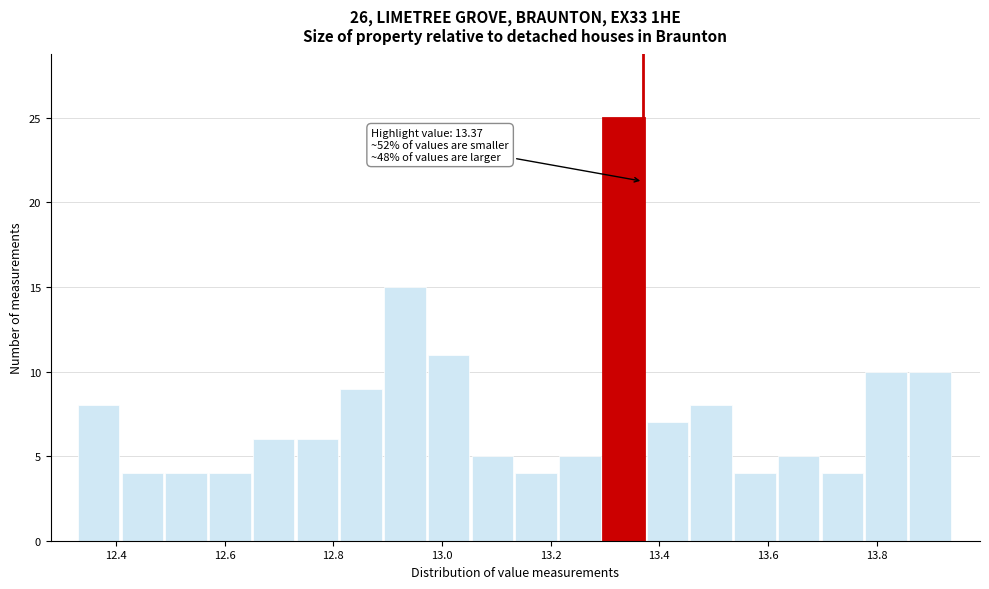

Which range on the x-axis has the tallest bar?

13.30 to 13.38